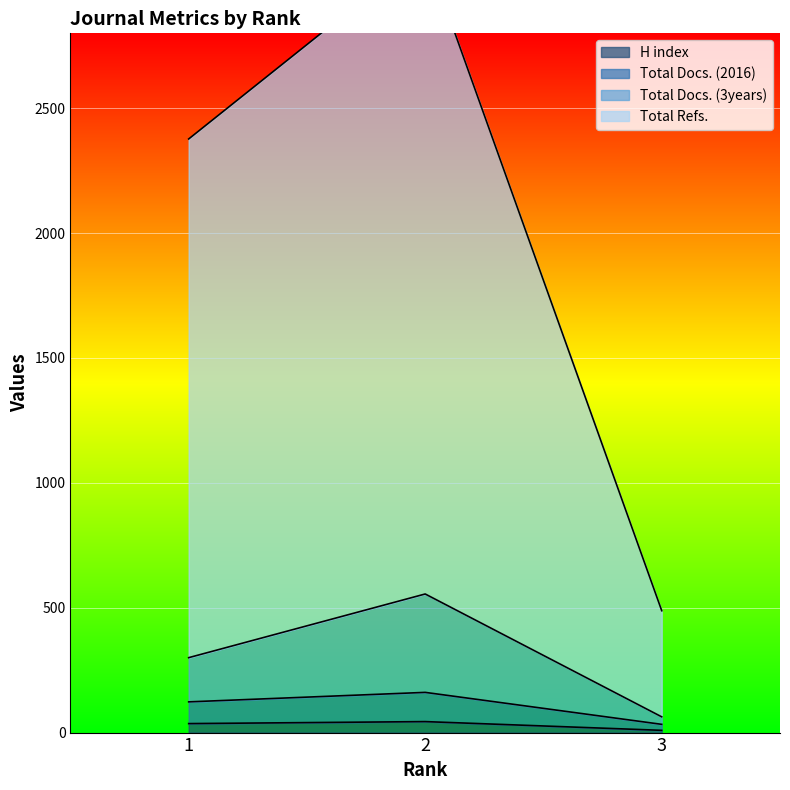

What is the value of the Total Docs. (2016) point at the 2nd from the left?

161